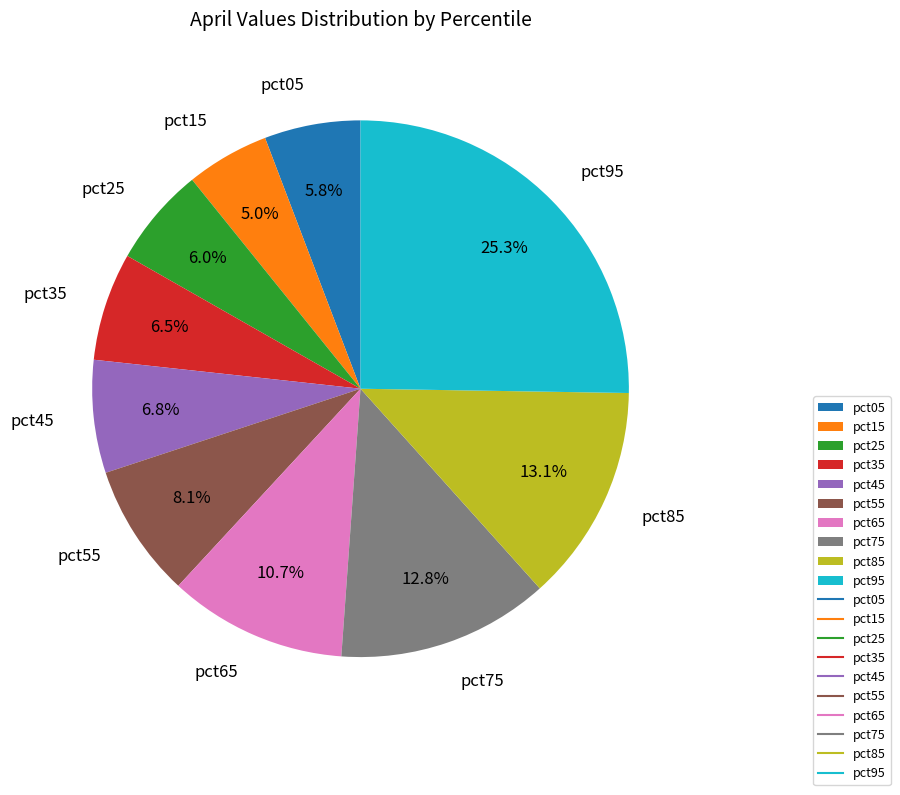

What percentage is the pct05 slice, to the nearest percent?

6%